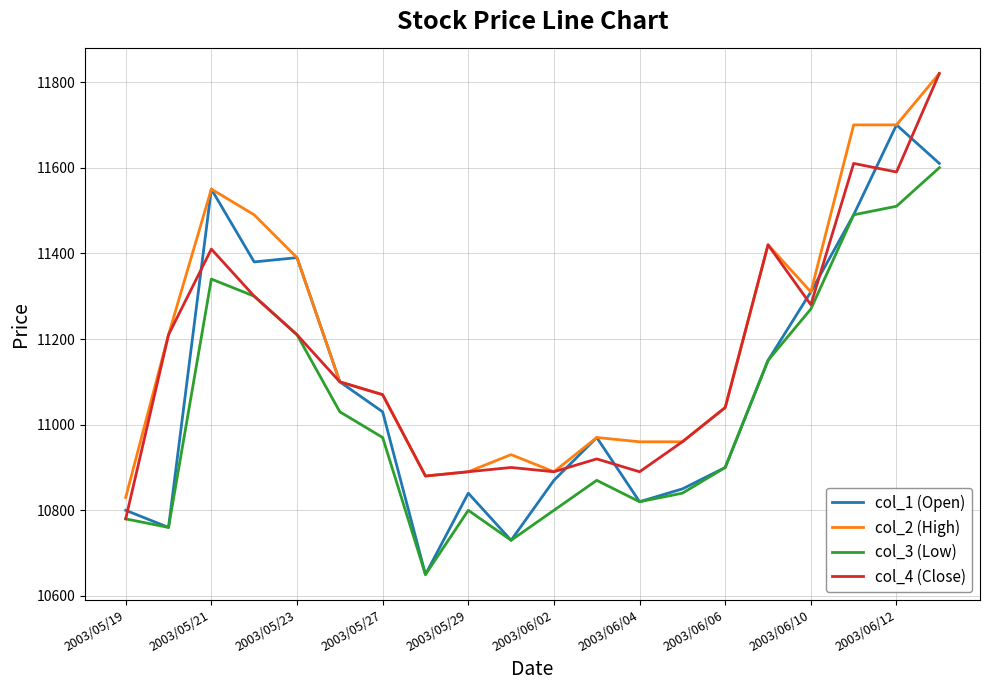

True or false: col_2 (High) and col_3 (Low) cross at least once.

False